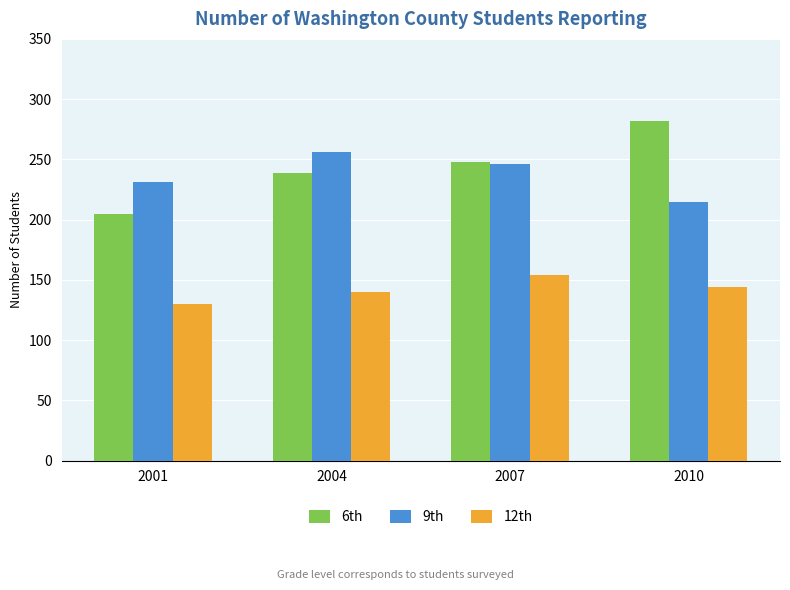

What is the difference between the maximum and second lowest values in the 12th series?

14